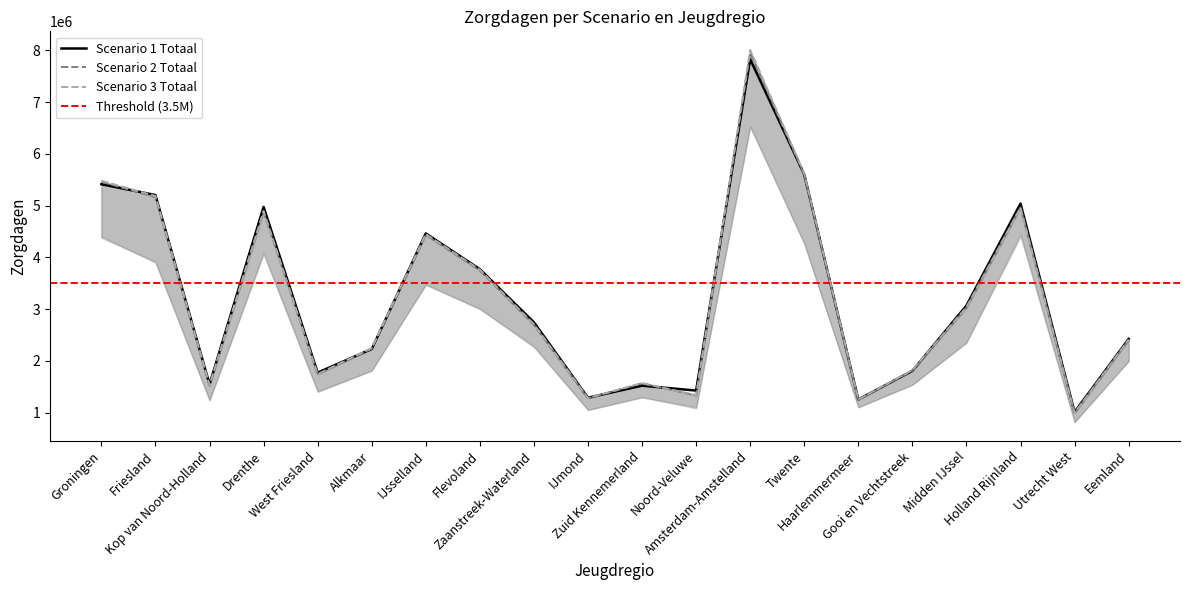

How many values in the Scenario 2 Totaal series are below 2709535?

10